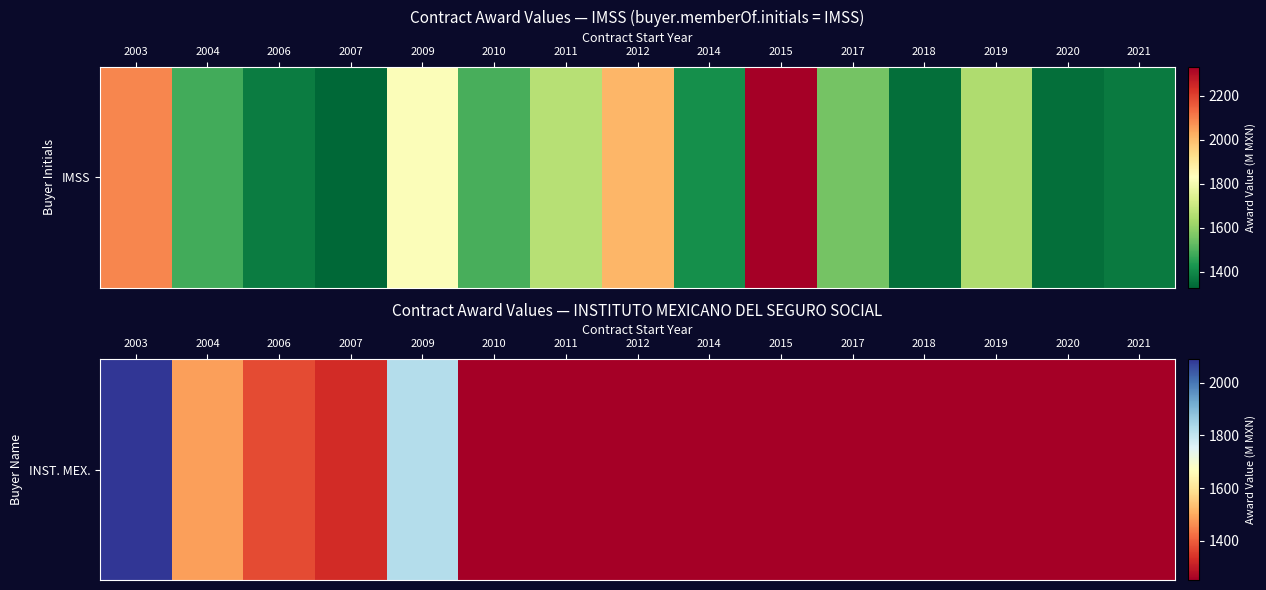

The chart shows a value of -646.7 at 2010. True or false?

False